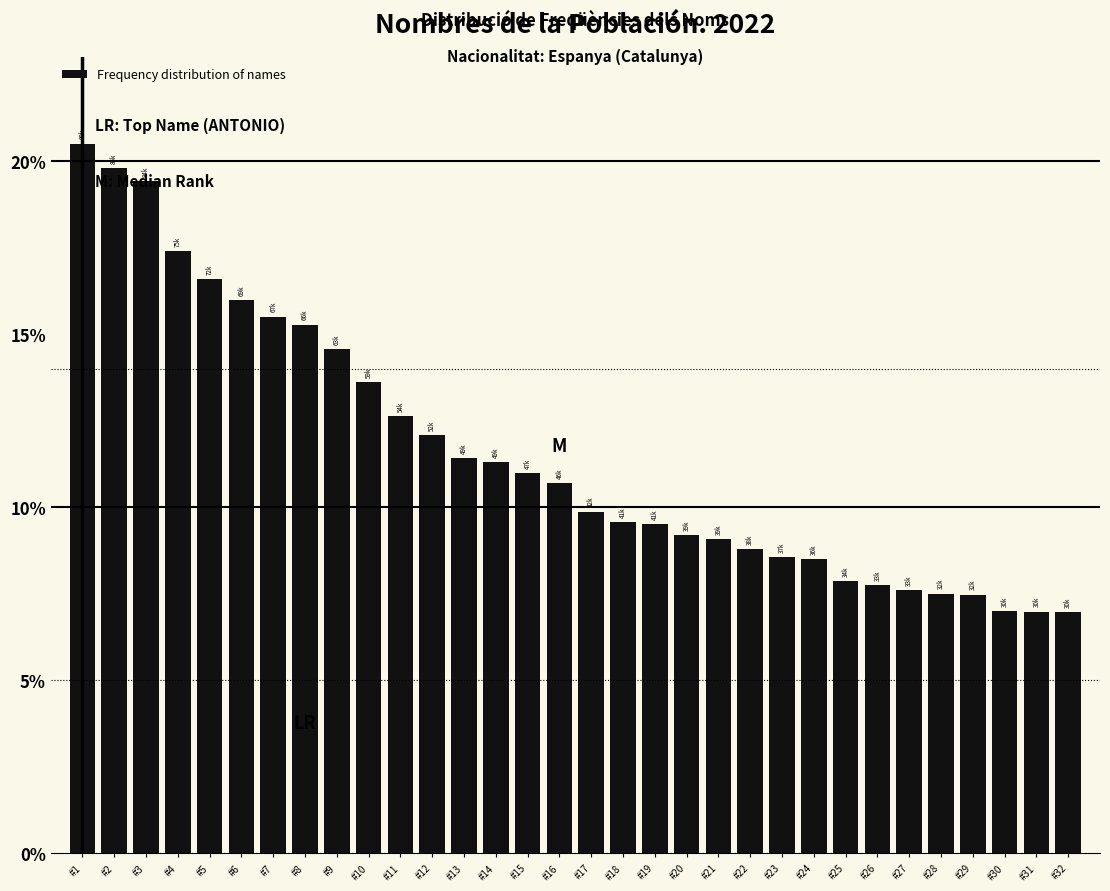

What is the greatest value displayed?

20.5